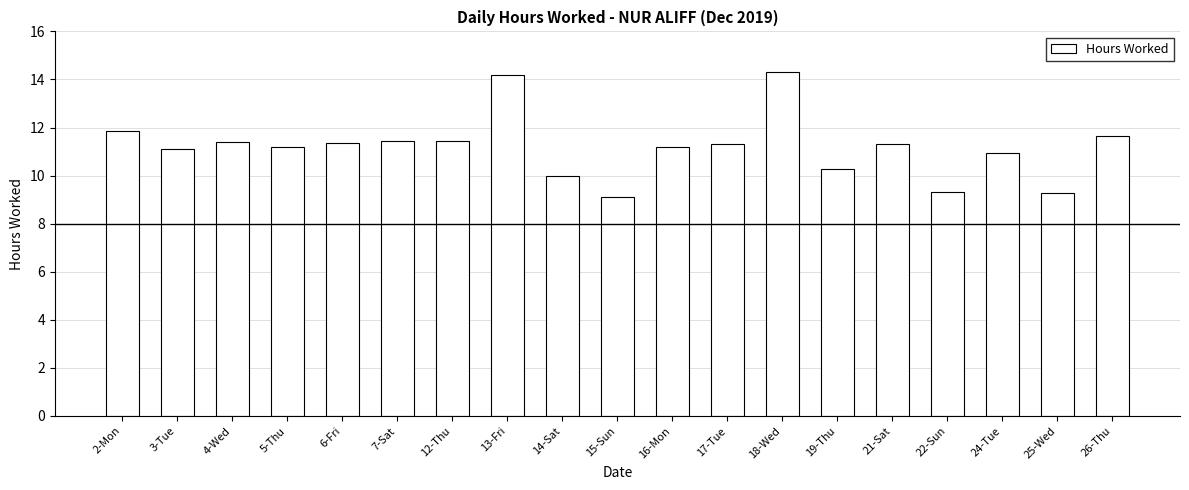

What is the greatest value displayed?

14.3